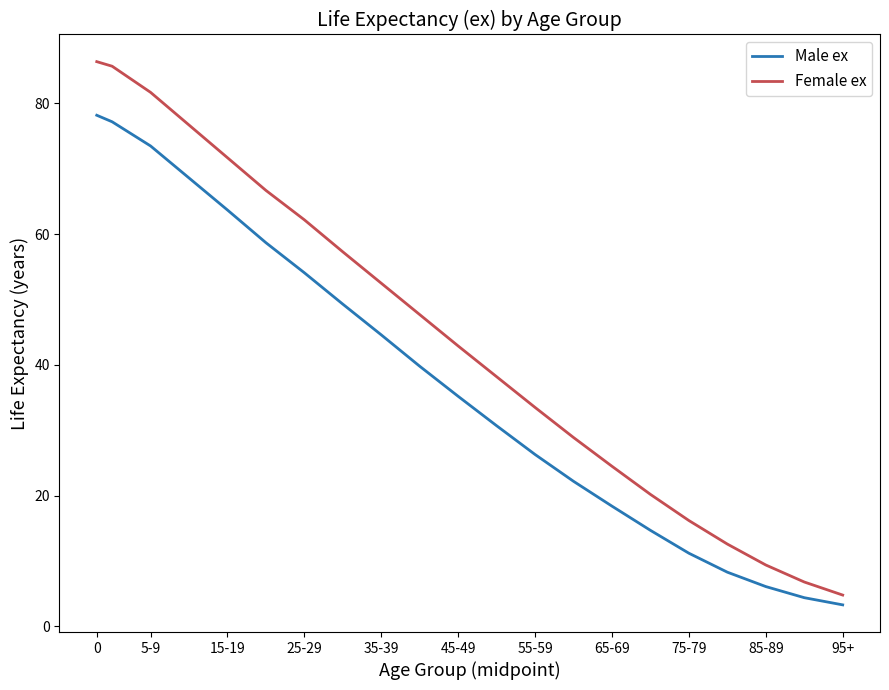

How many lines are shown in the chart?

2